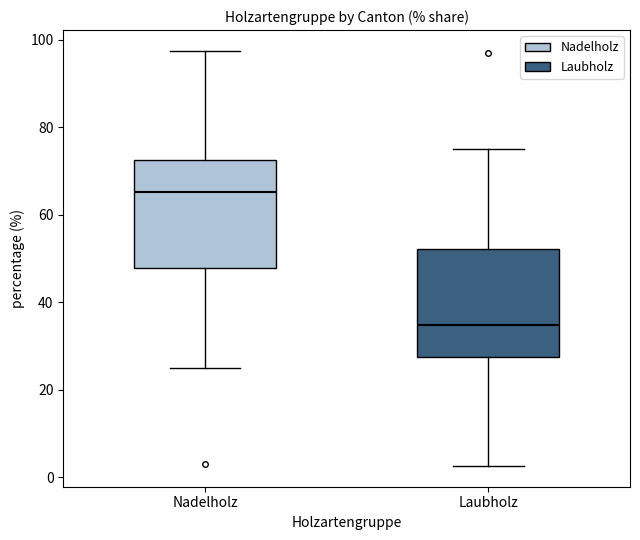

Reading left to right, transcribe this box plot: for each box, give where its median line is, the range the box spans, and where its two whiskers end, as read against the y-axis. The values are not printed on the chart, so give them approximately, as read against the axis.

Nadelholz: median 66, box 48 to 72, whiskers 24 to 98
Laubholz: median 34, box 28 to 52, whiskers 2 to 76